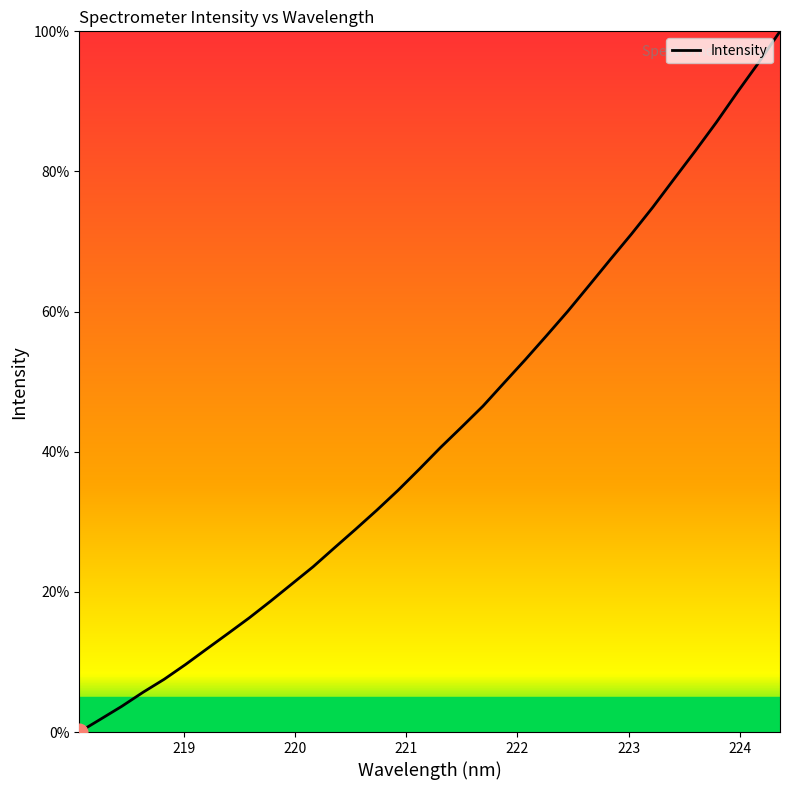

What is the greatest value displayed?

100.0